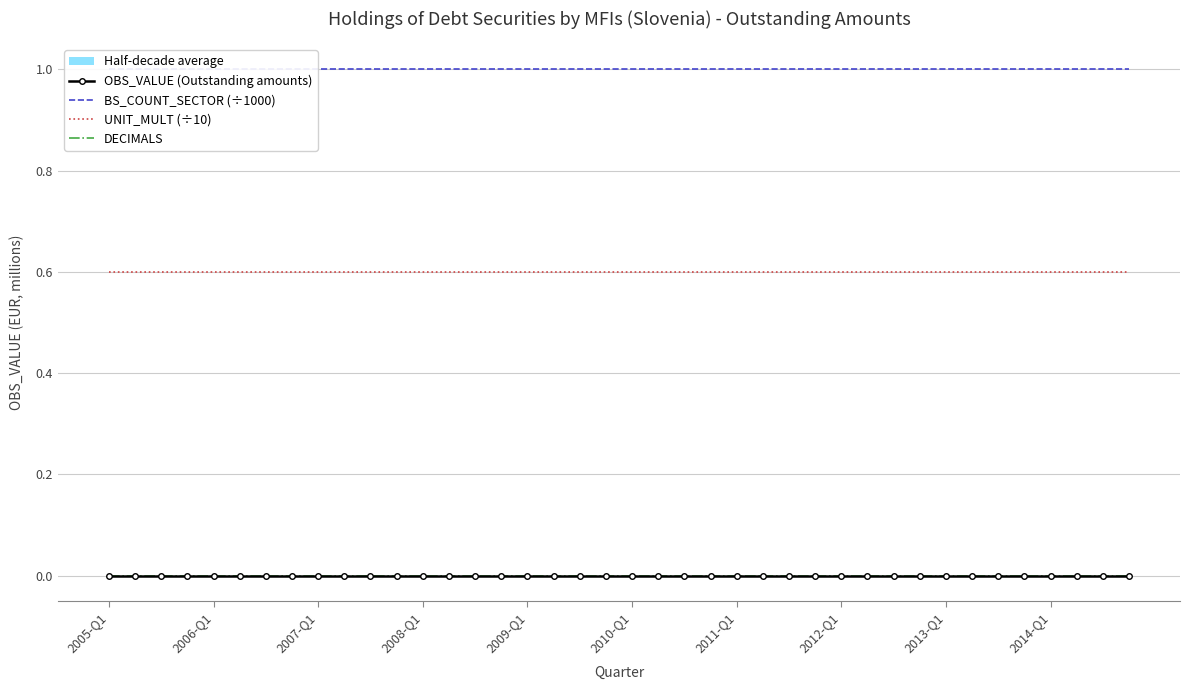

Which series has the largest total across all categories?

BS_COUNT_SECTOR (÷1000)